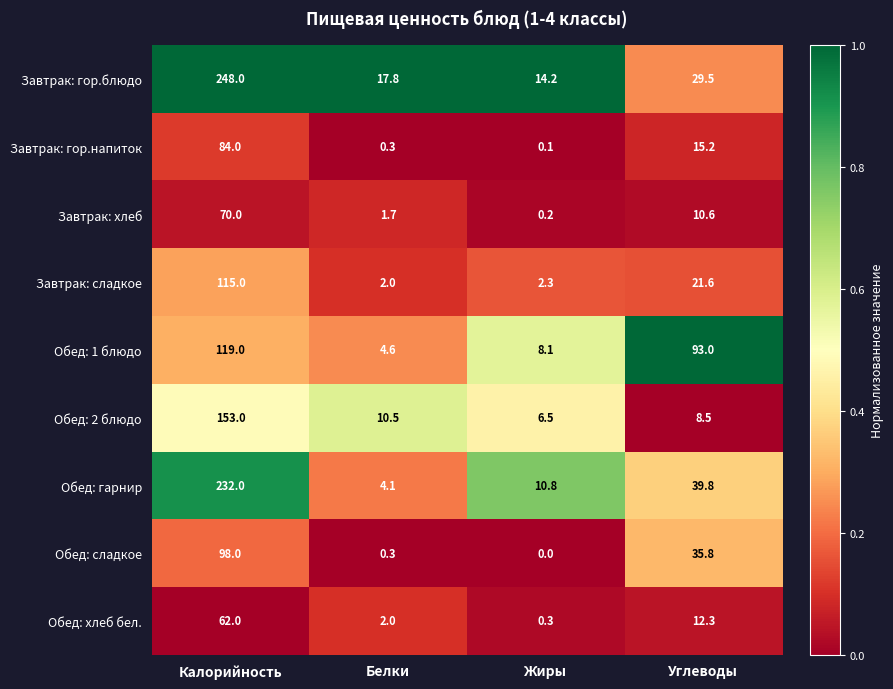

Which series has the largest total across all categories?

Завтрак: гор.блюдо